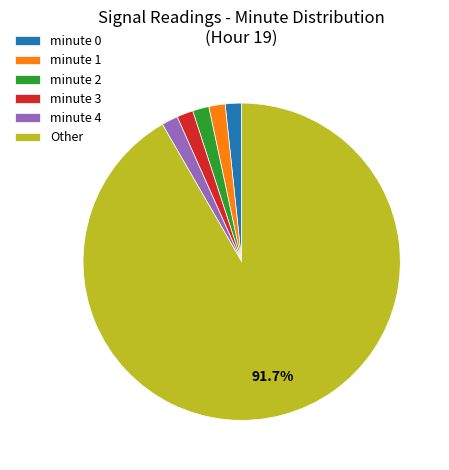

Approximately how many times larger is the value at minute 4 compared to minute 0?

1.0